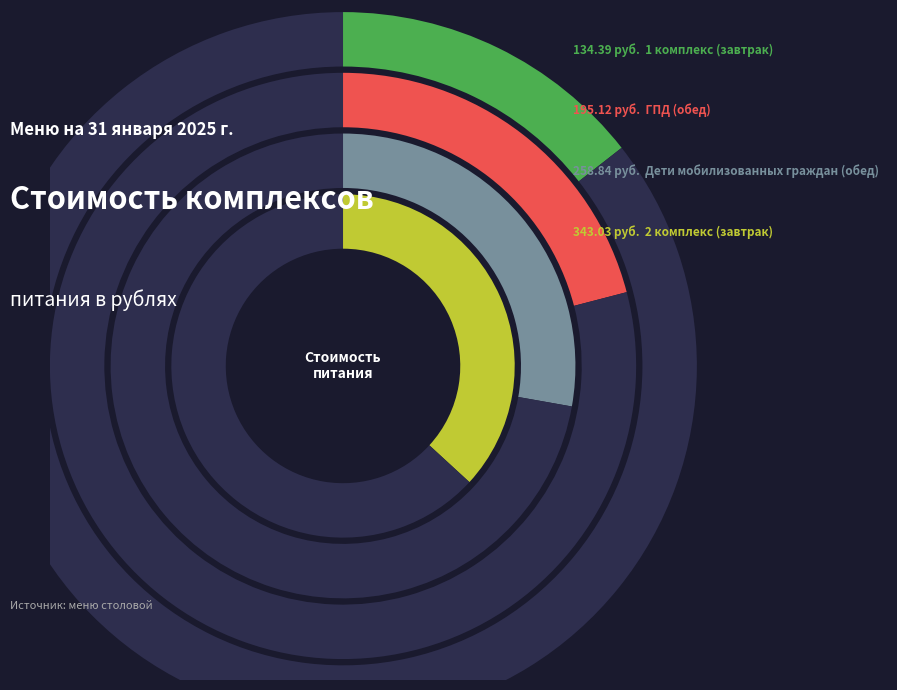

Is it true that 2 комплекс (завтрак) is 37% of the pie?

True